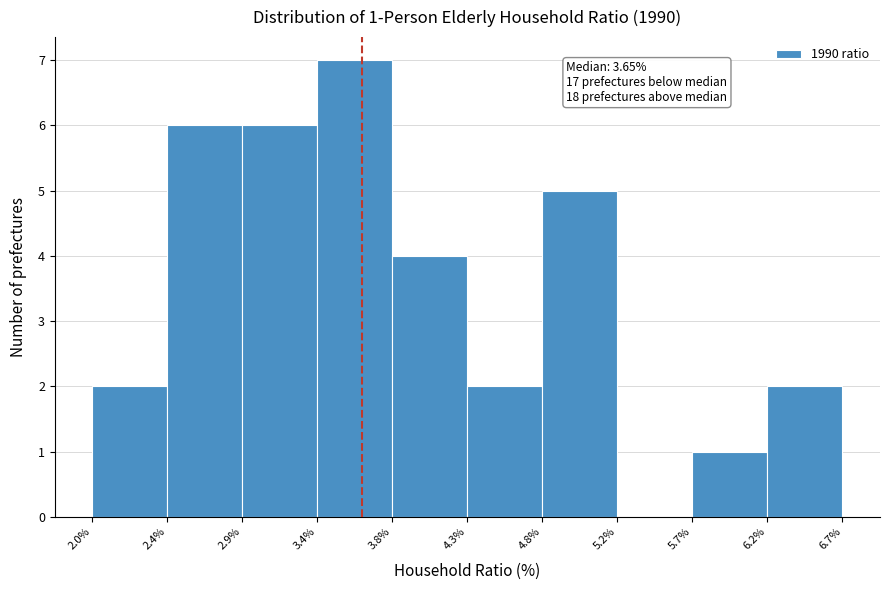

Over which range of the x-axis is the bar tallest?

3.4% to 3.8%